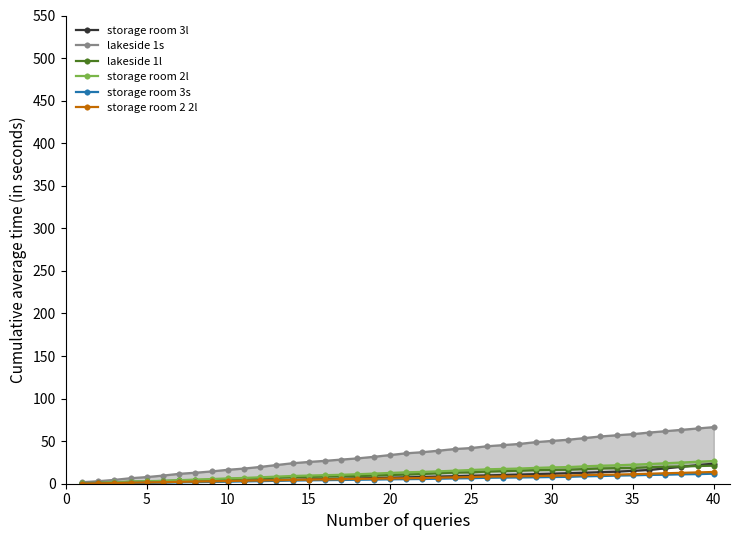

At how many categories does at least one series exceed 37?

19